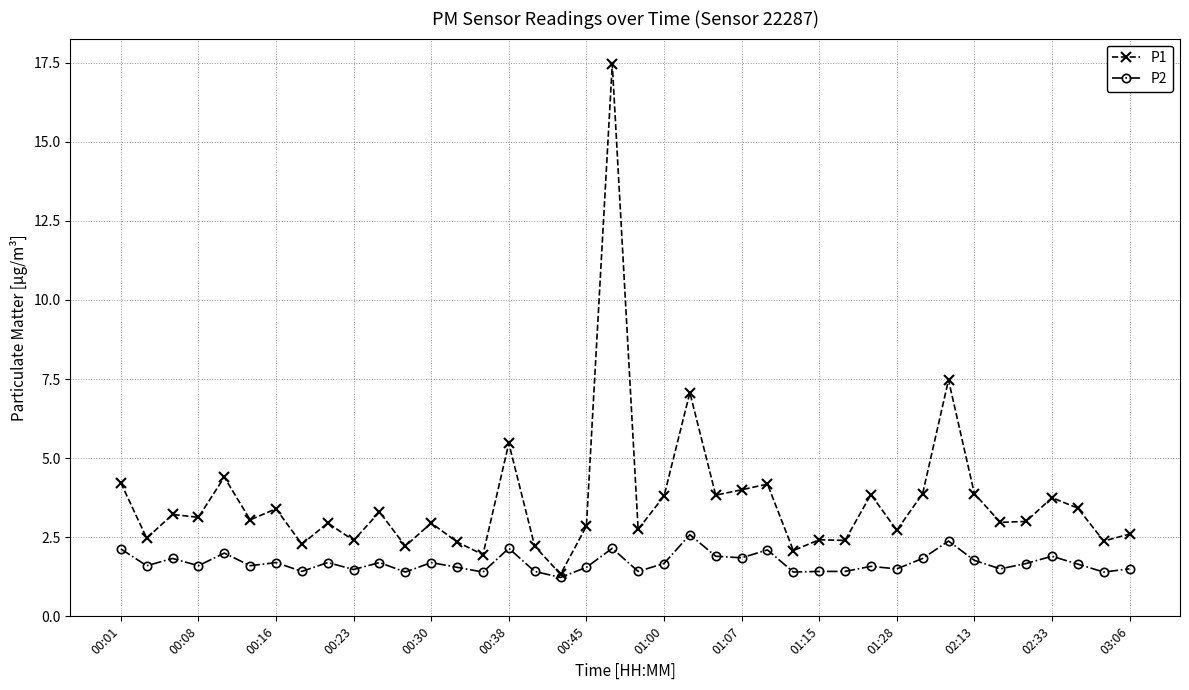

How many series are shown in this chart?

2